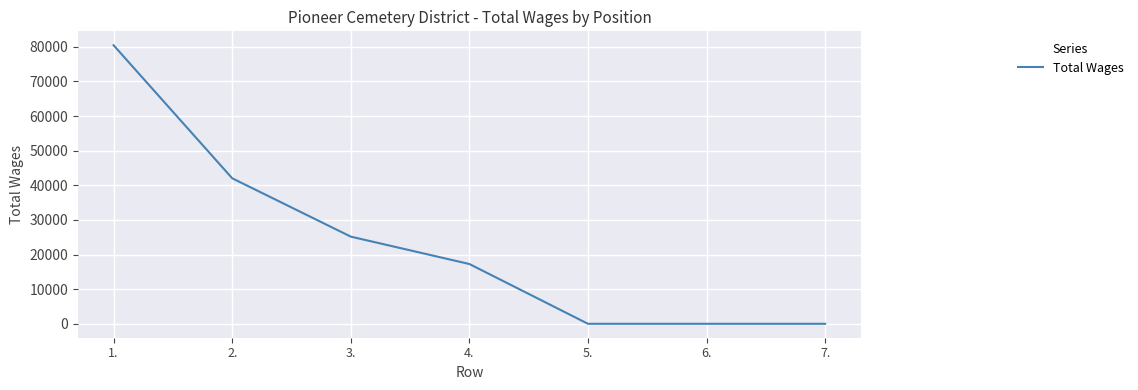

What is the average value?

23561